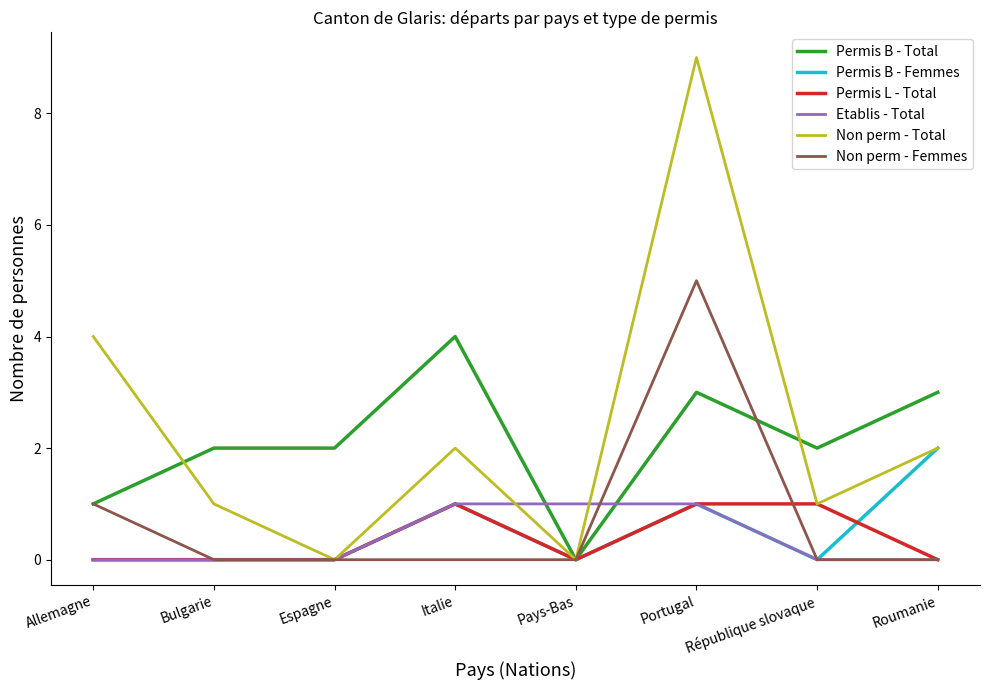

Which series has the widest spread of values?

Non perm - Total